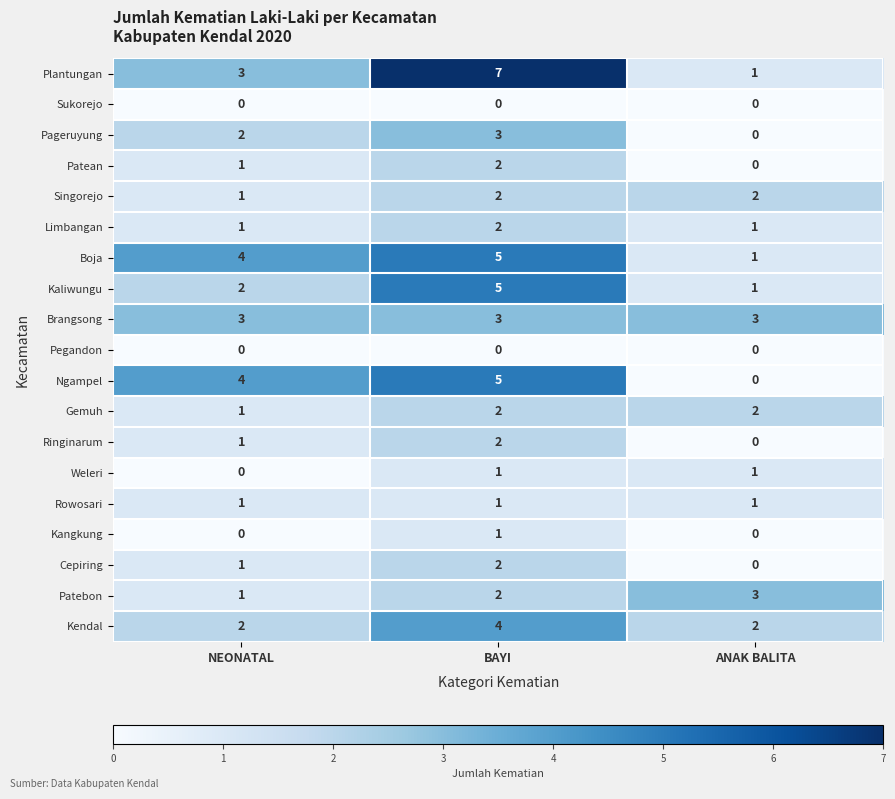

What is the sum of the Singorejo values at ANAK BALITA and NEONATAL?

3